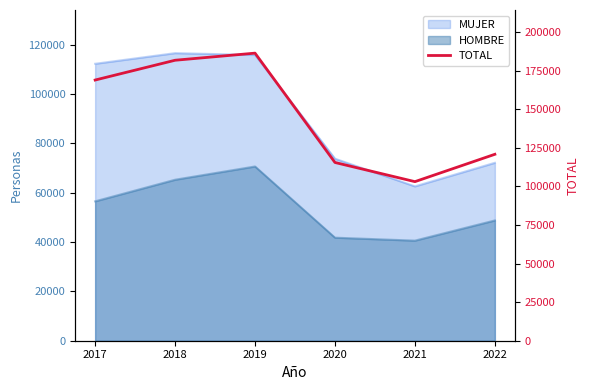

List the labels in order of value, smallest first.

2021, 2020, 2022, 2017, 2018, 2019